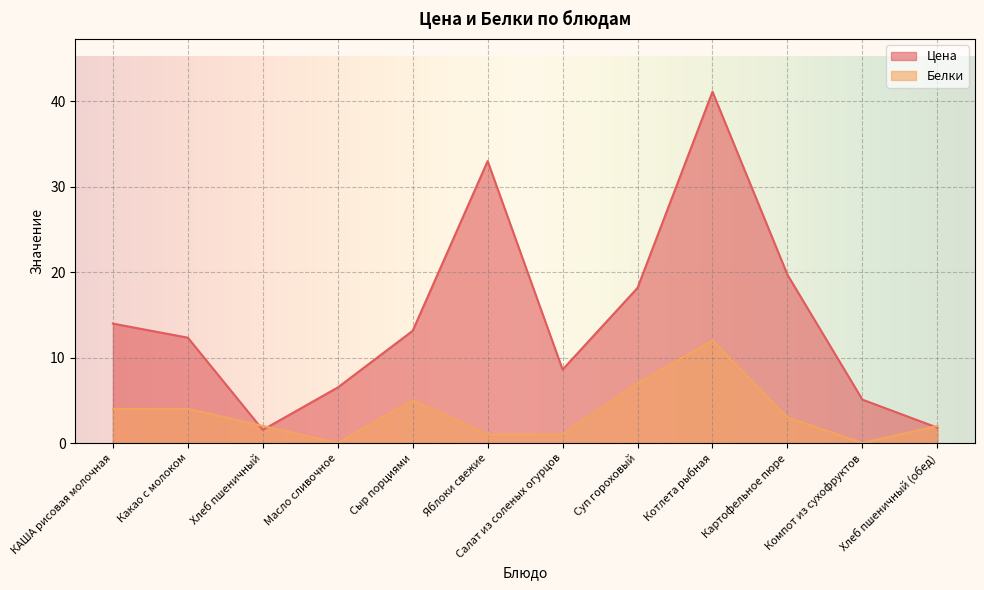

Reading right to left, extract all data points from this chart.

Цена: 1.8	5.1	19.7	41.1	18.2	8.6	33.0	13.1	6.5	1.5	12.3	14.0
Белки: 2.0	0.0	3.0	12.0	7.0	1.0	1.0	5.0	0.0	2.0	4.0	4.0